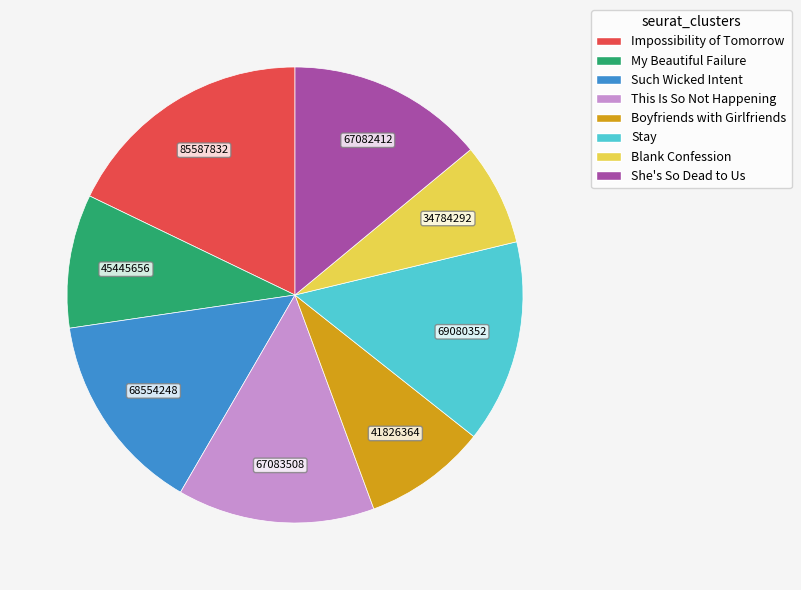

True or false: She's So Dead to Us accounts for 7% of the total.

False